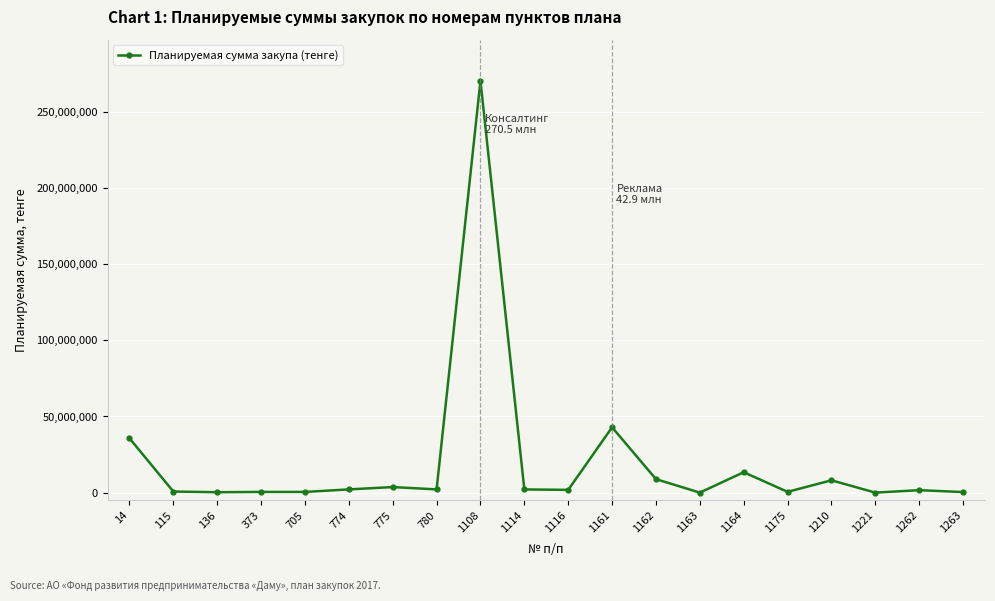

What is the sum of the values at 774 and 1108?

272652714